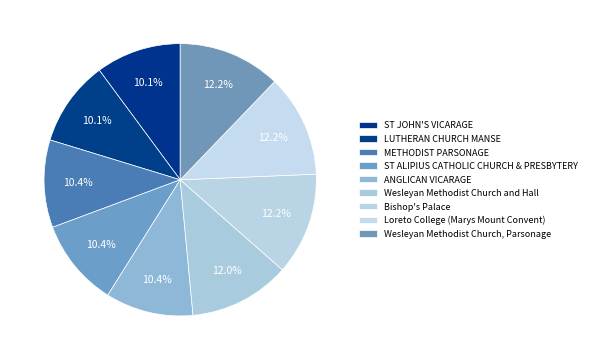

Is there any slice that represents more than half of the pie?

No